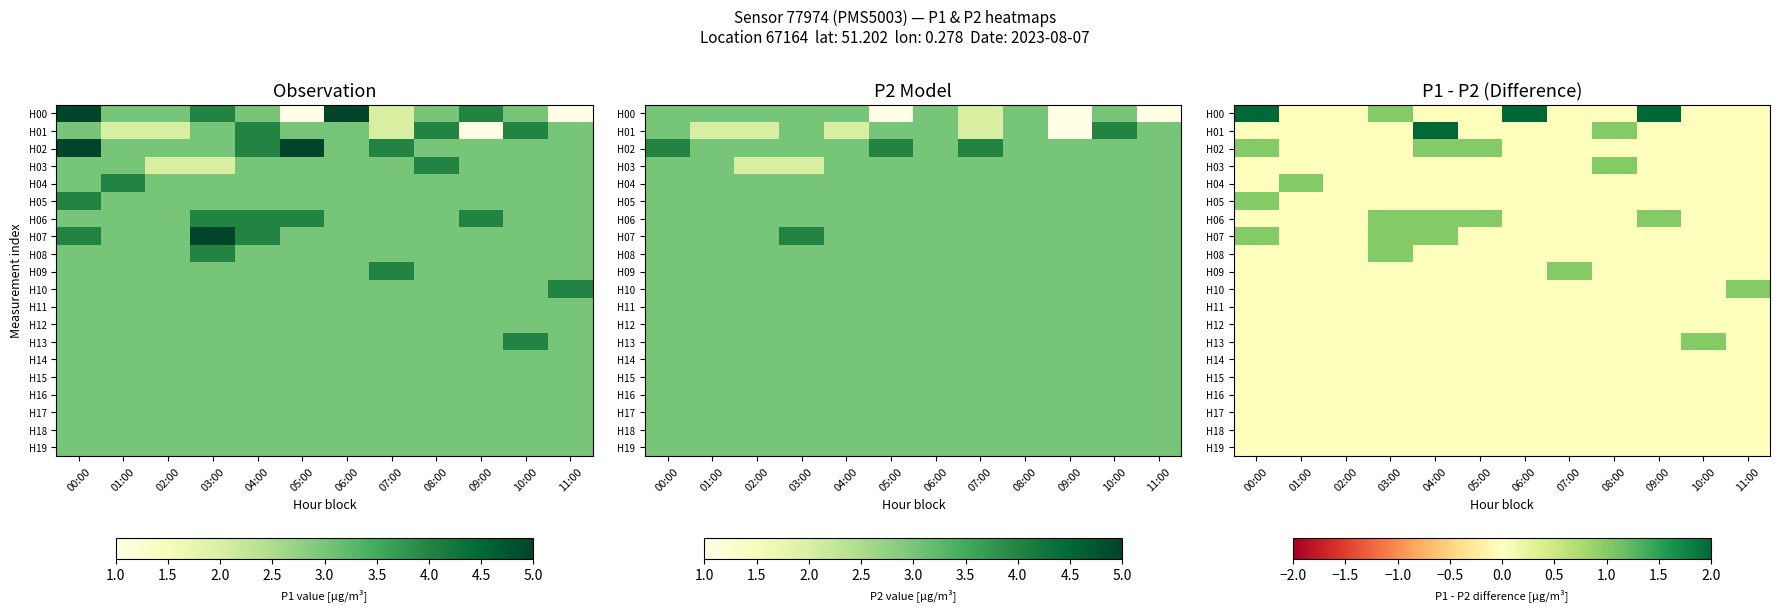

Rank the categories by H00 value from highest to lowest.

09:00, 00:00, 06:00, 03:00, 01:00, 02:00, 04:00, 05:00, 07:00, 08:00, 10:00, 11:00